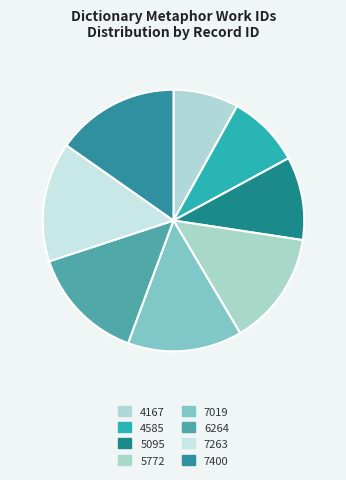

To the nearest percent, what is the difference between the 7400 and 4167 slice percentages?

7%